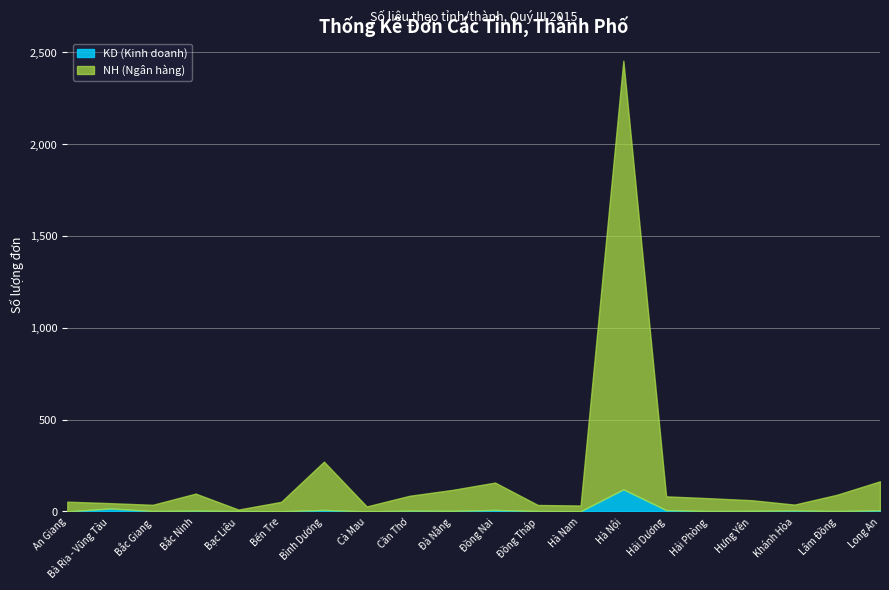

What is the sum of all NH (Ngân hàng) values?

3783